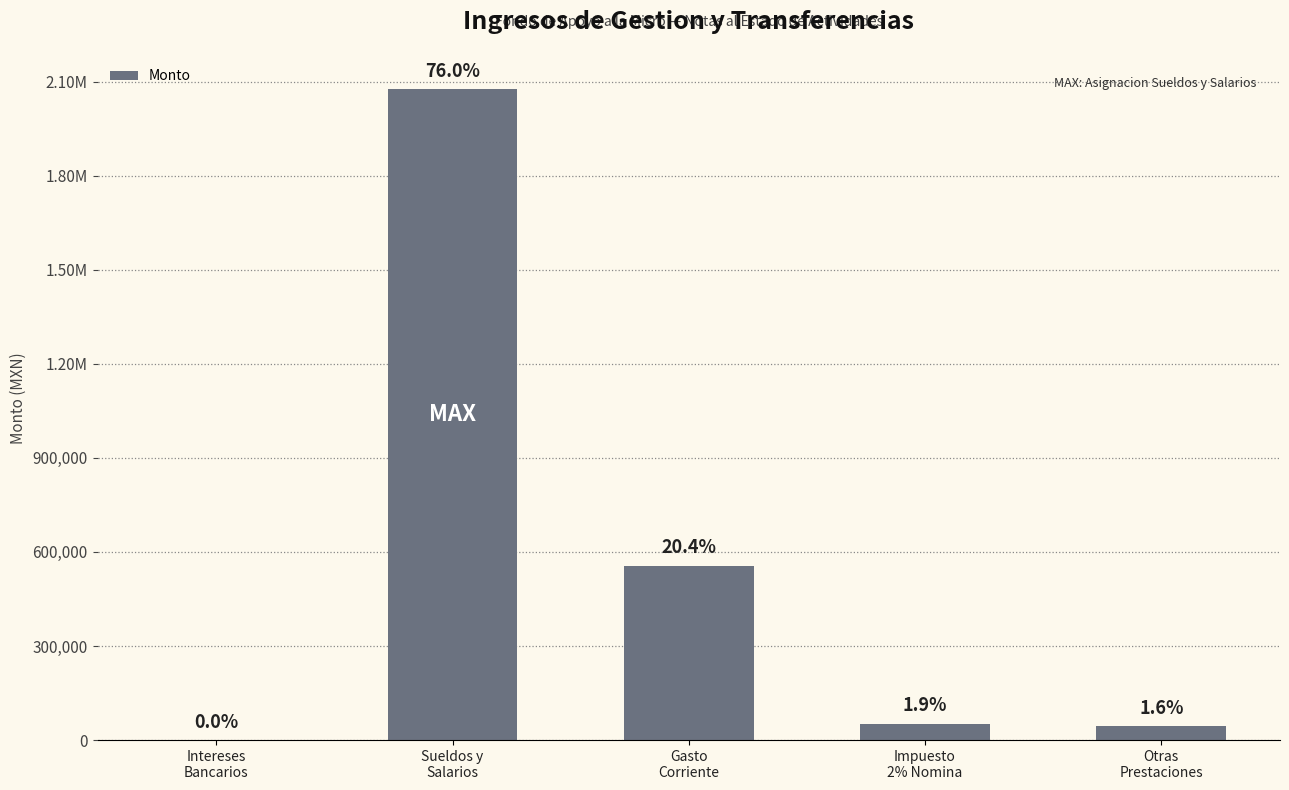

Reading left to right, extract all data points from this chart.

Intereses
Bancarios=11.8	Sueldos y
Salarios=2075105.8	Gasto
Corriente=556627.9	Impuesto
2% Nomina=52514.7	Otras
Prestaciones=44608.5